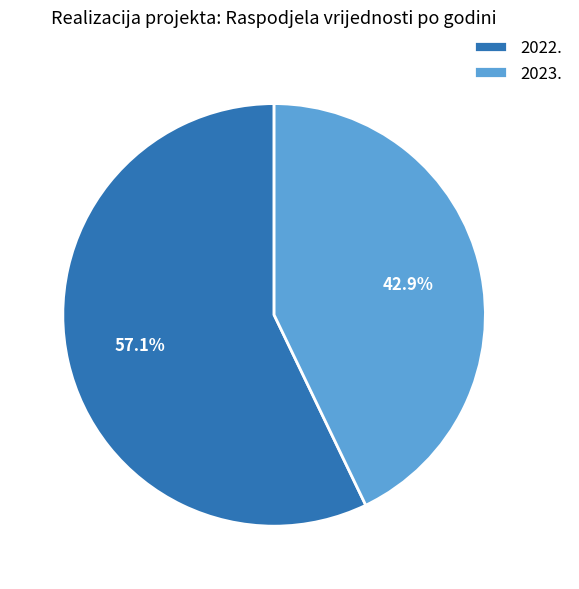

Is it true that 2022. is 57% of the pie?

True